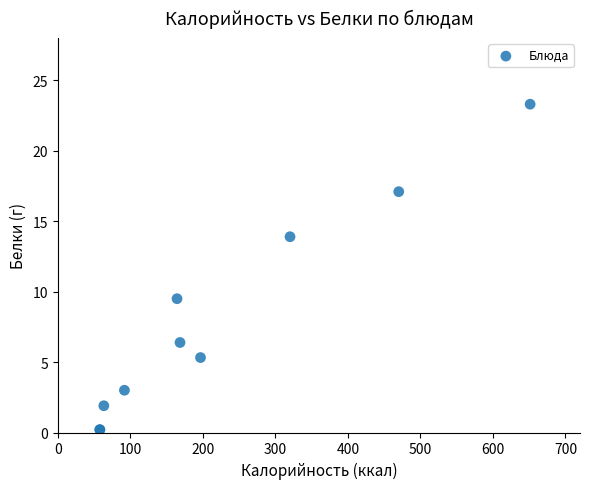

What Y value in the scatter plot is closest to 11?

9.5